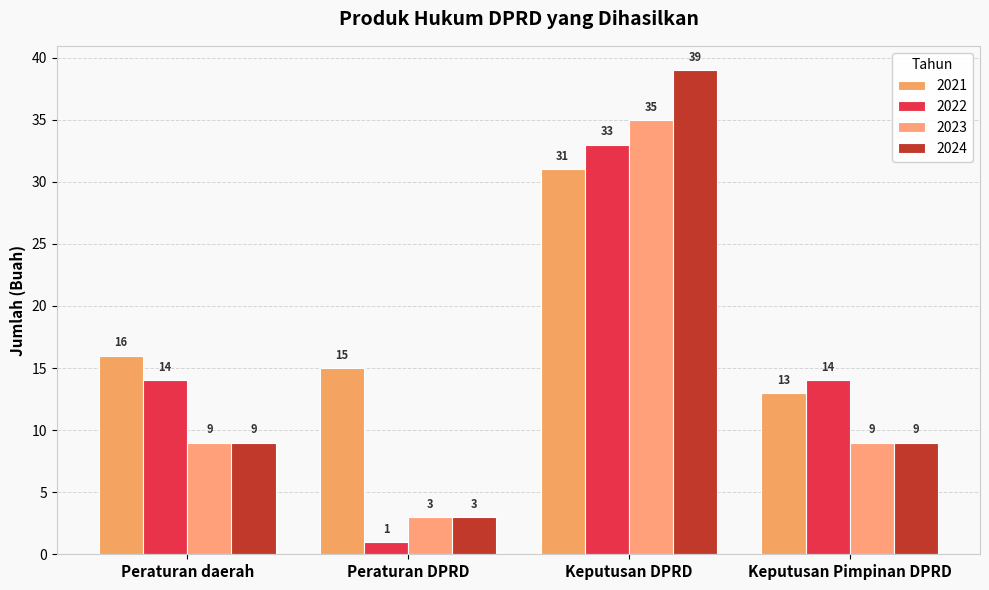

Where is 2022 nearest to the value 17?

Peraturan daerah